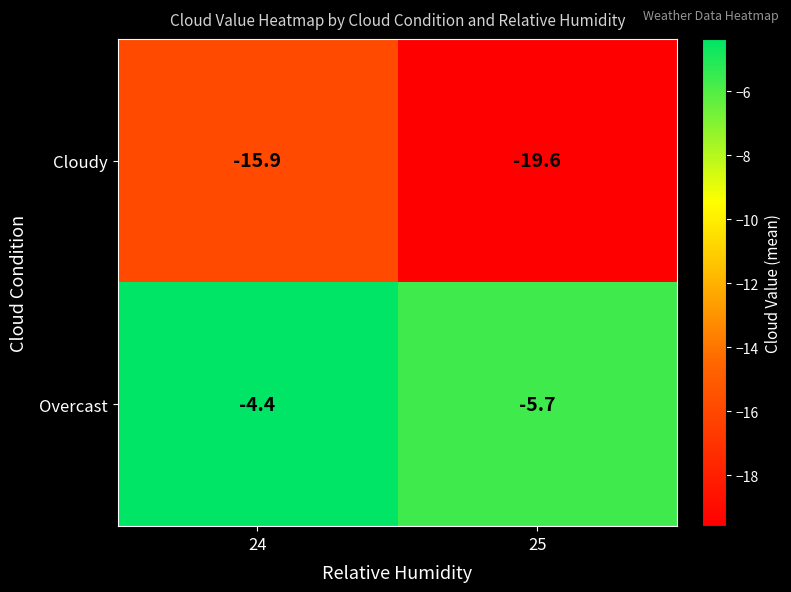

Which series has the largest total across all categories?

Overcast